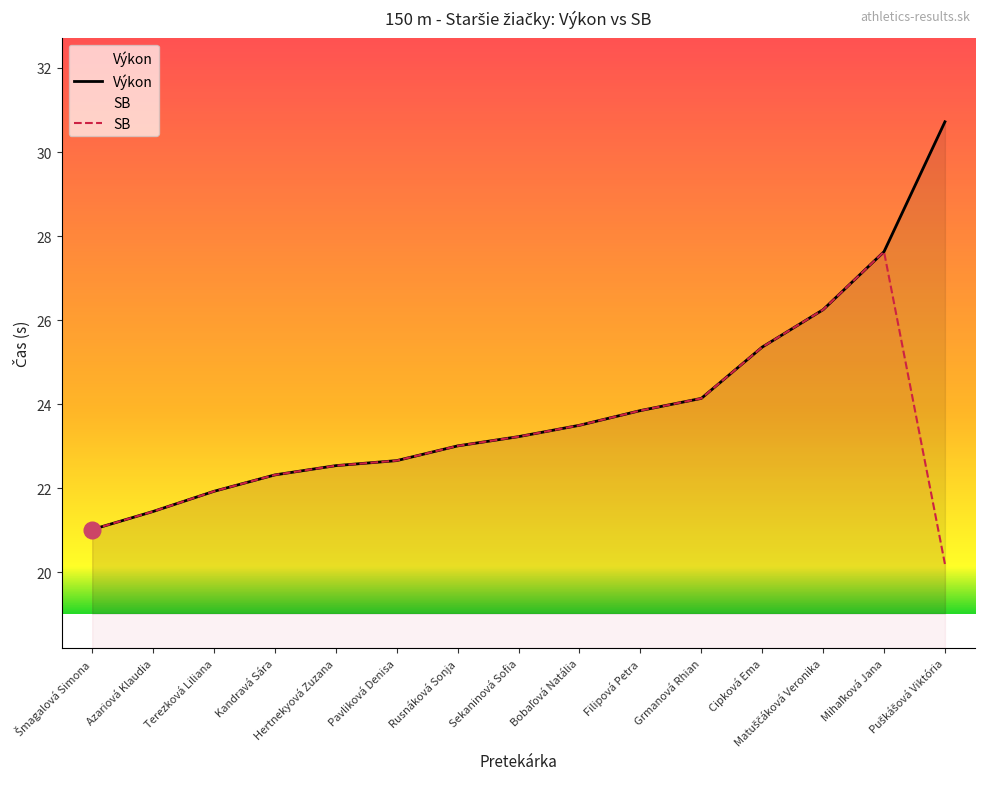

What is the sum of all Výkon values?

359.6